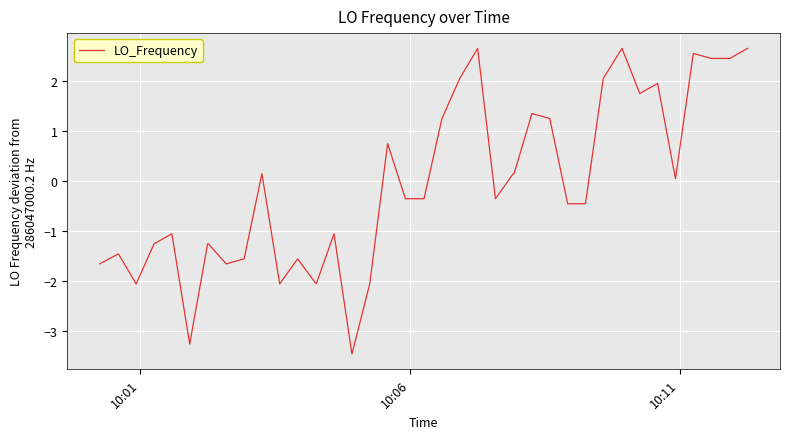

What is the smallest value displayed?

-3.5